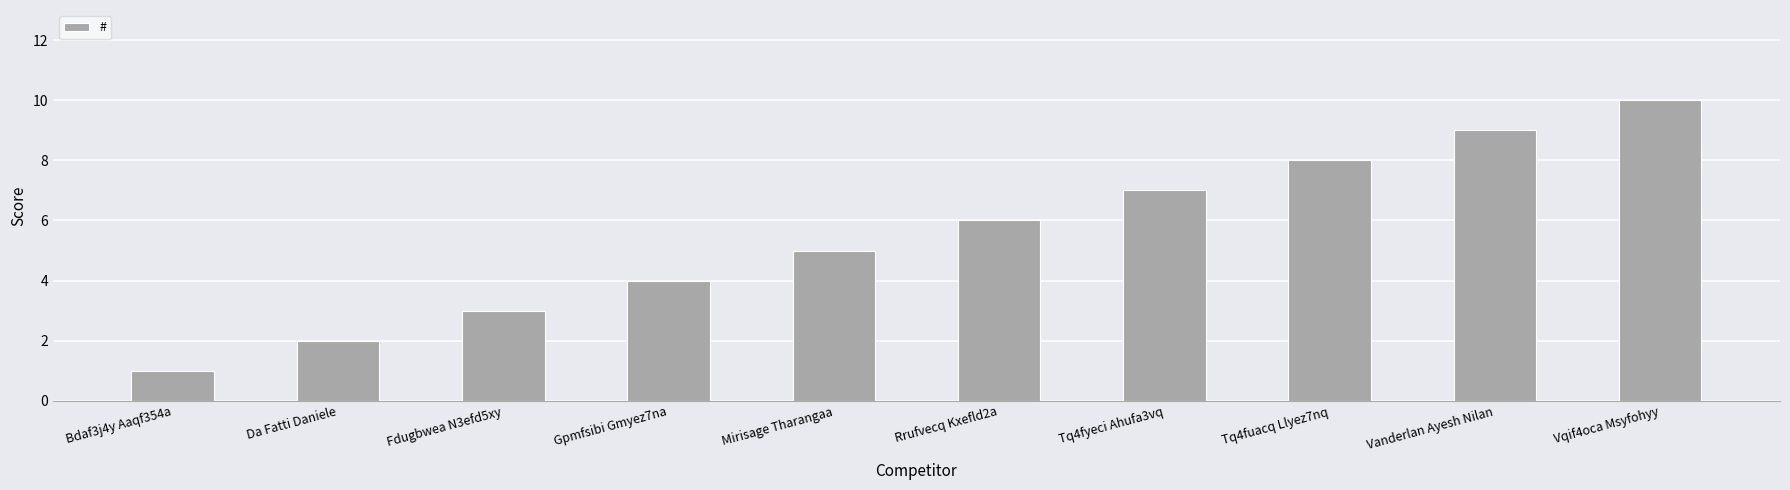

What is the approximate value at Rrufvecq Kxefld2a?

6